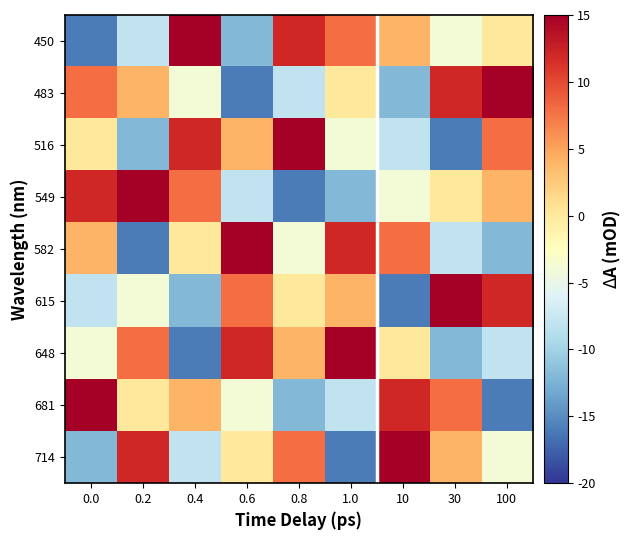

Rank the series by their maximum value, from highest to lowest.

450, 483, 516, 549, 582, 615, 648, 681, 714